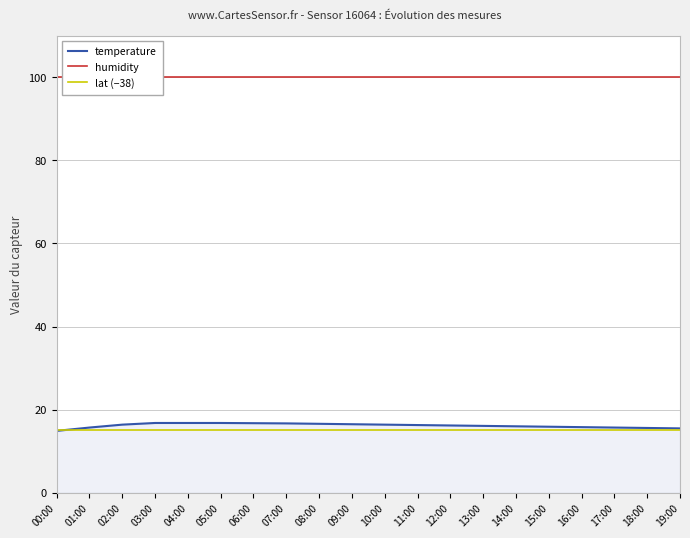

How many values in the temperature series exceed 16?

12